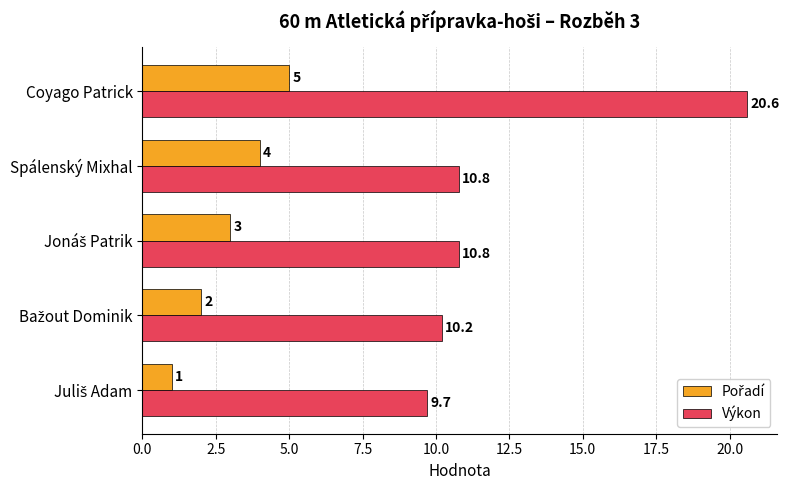

The value of Výkon at Coyago Patrick is 35.3. True or false?

False